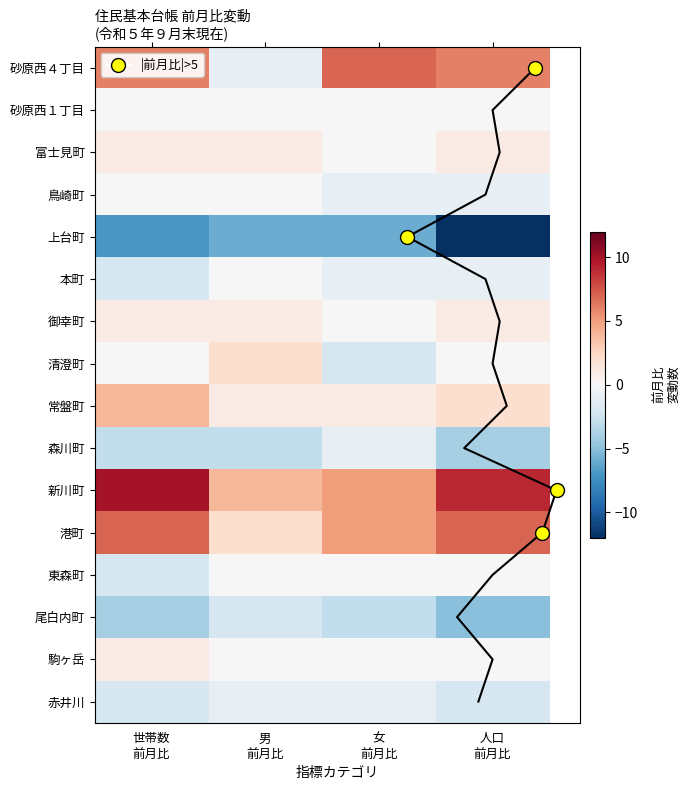

Is it true that 新川町 equals 6 at 人口 前月比?

False